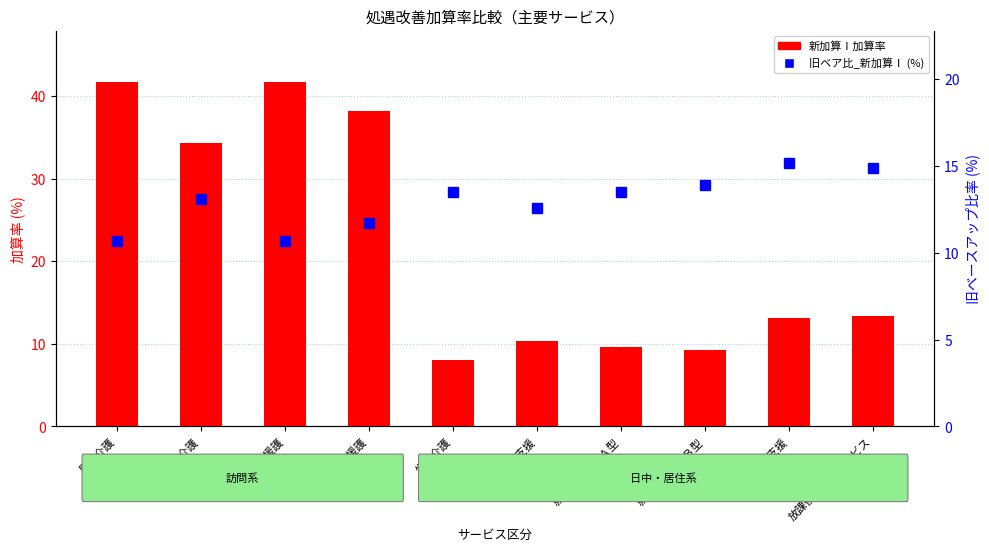

Which category has the highest value across all series?

居宅介護